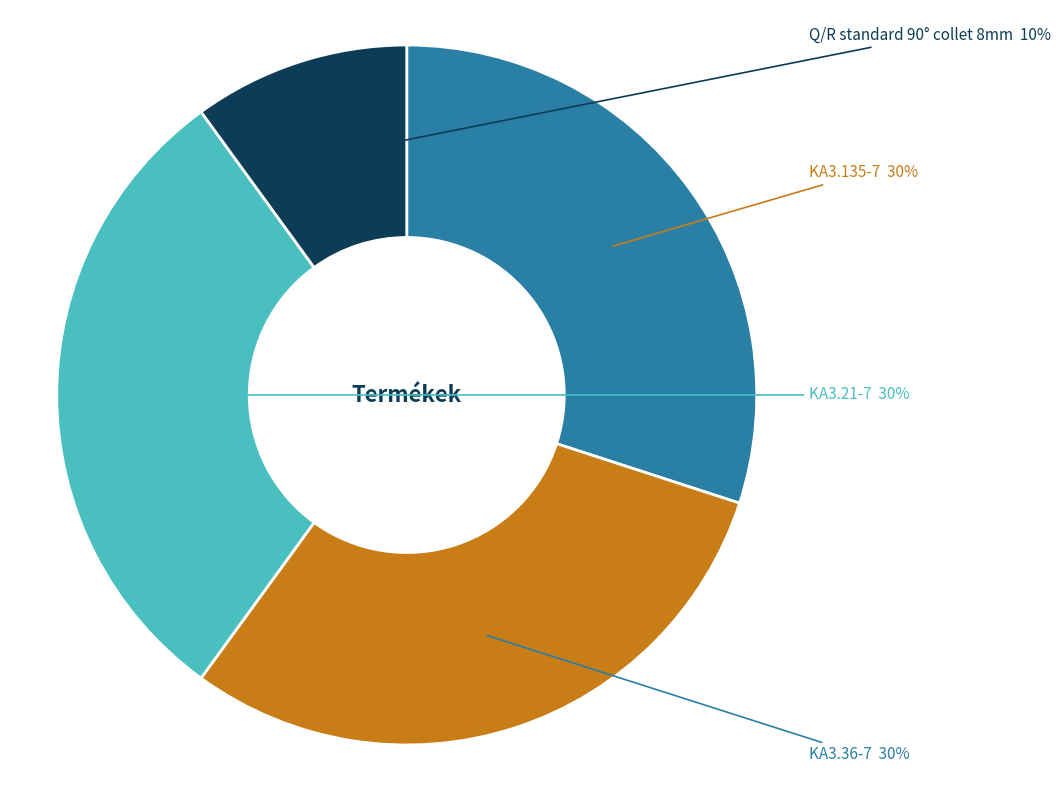

To the nearest percent, what is the average slice percentage?

25%